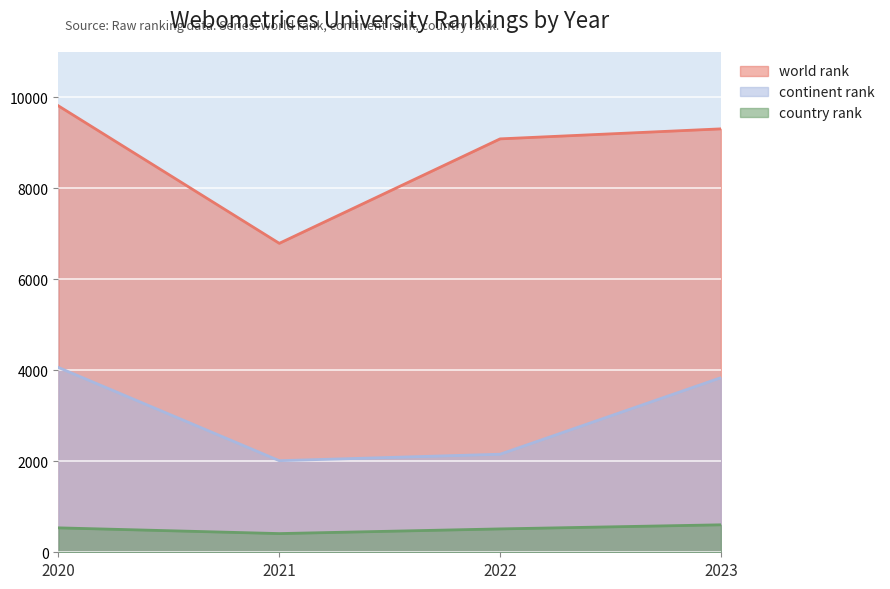

List the series in order of their overall mean, highest first.

world rank, continent rank, country rank